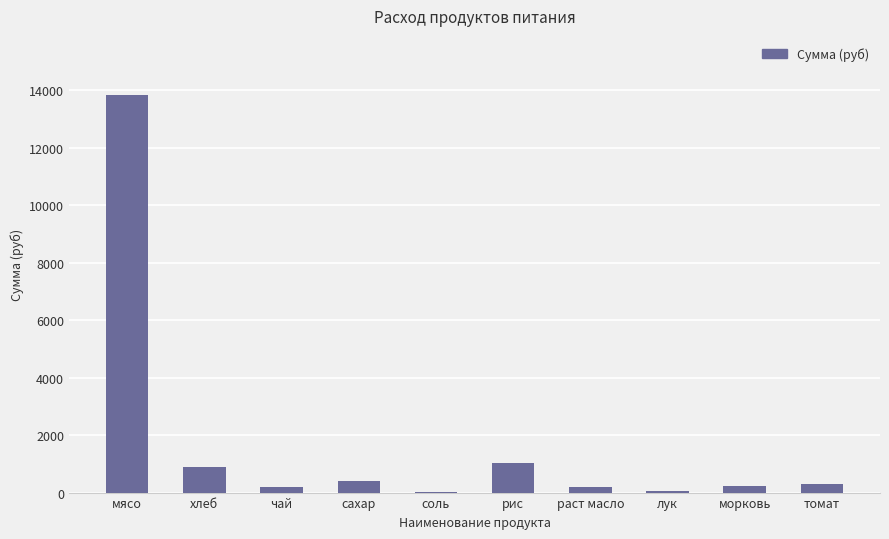

True or false: the data shows 902.7 at хлеб.

True